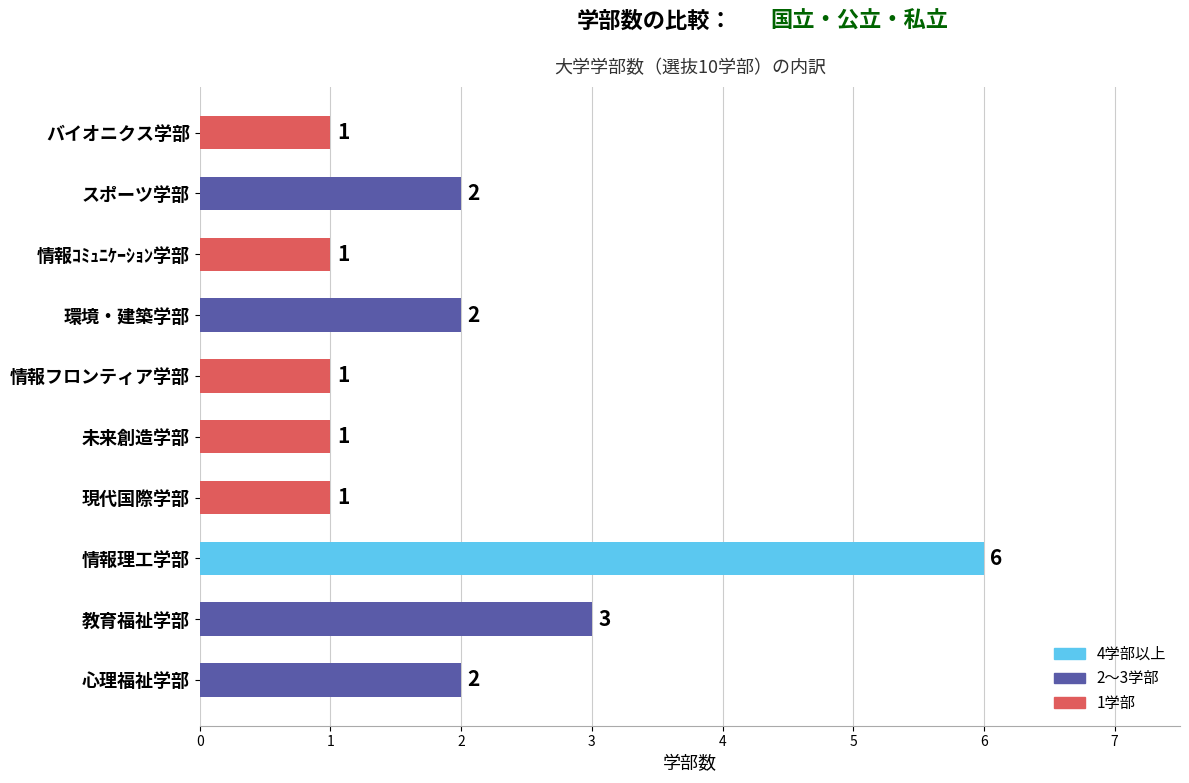

What is the difference between the maximum and second lowest values?

5